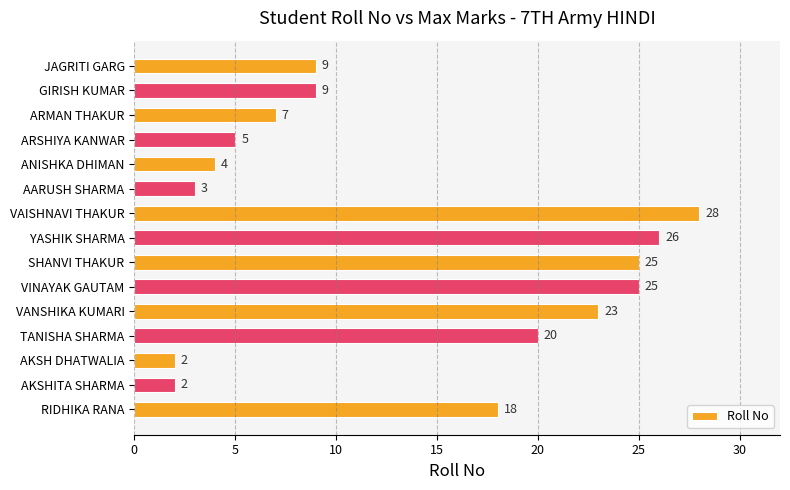

Reading bottom to top, what are all the values shown in this chart?

RIDHIKA RANA=18	AKSHITA SHARMA=2	AKSH DHATWALIA=2	TANISHA SHARMA=20	VANSHIKA KUMARI=23	VINAYAK GAUTAM=25	SHANVI THAKUR=25	YASHIK SHARMA=26	VAISHNAVI THAKUR=28	AARUSH SHARMA=3	ANISHKA DHIMAN=4	ARSHIYA KANWAR=5	ARMAN THAKUR=7	GIRISH KUMAR=9	JAGRITI GARG=9